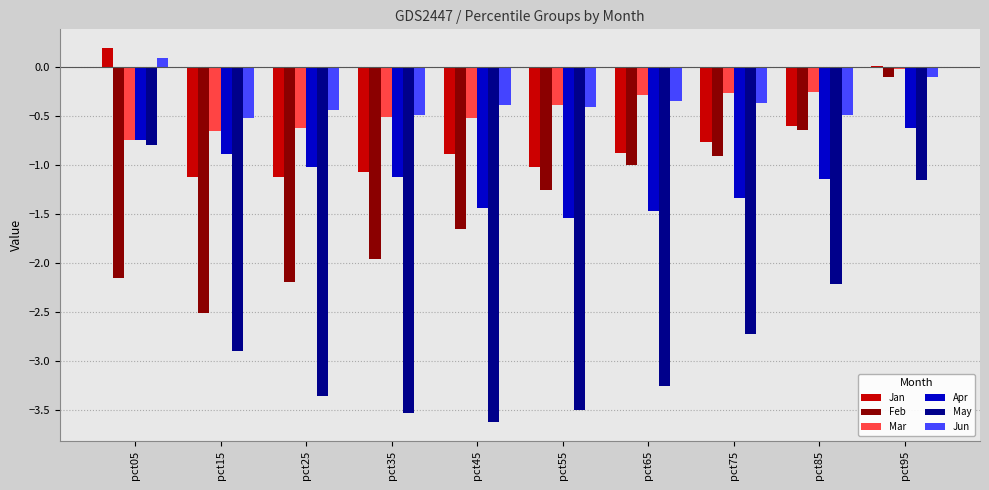

Is the value of Jan at pct95 greater than the value of Feb at pct15?

Yes